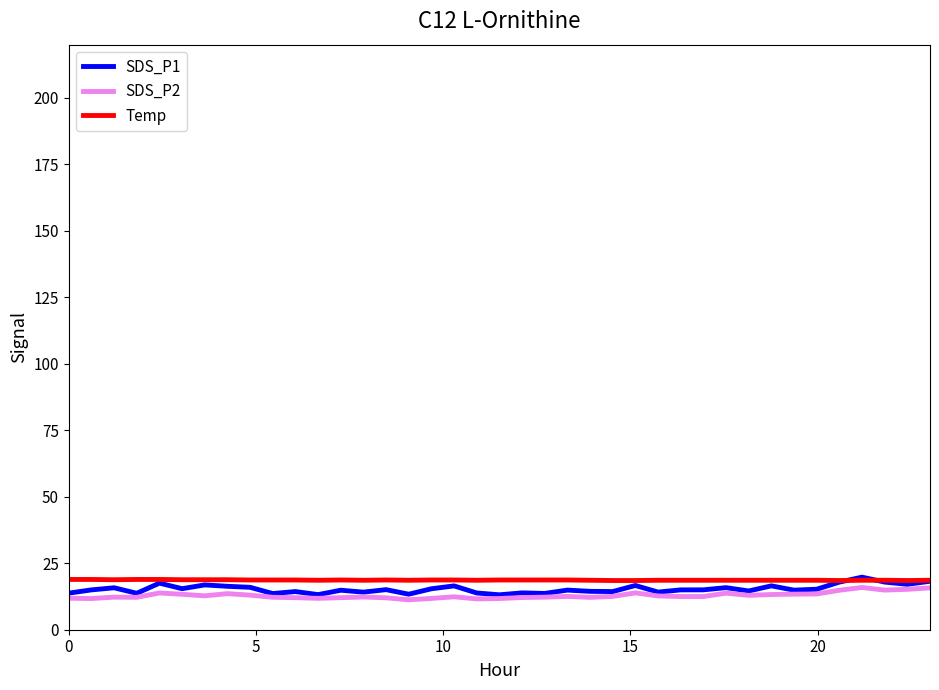

What is the highest value of the SDS_P2 series?

15.9